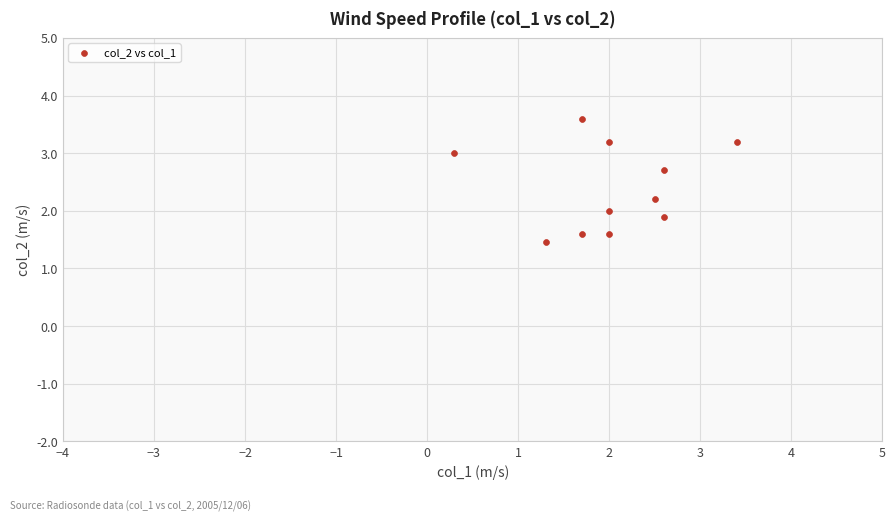

What is the range of Y values (max minus min)?

2.1